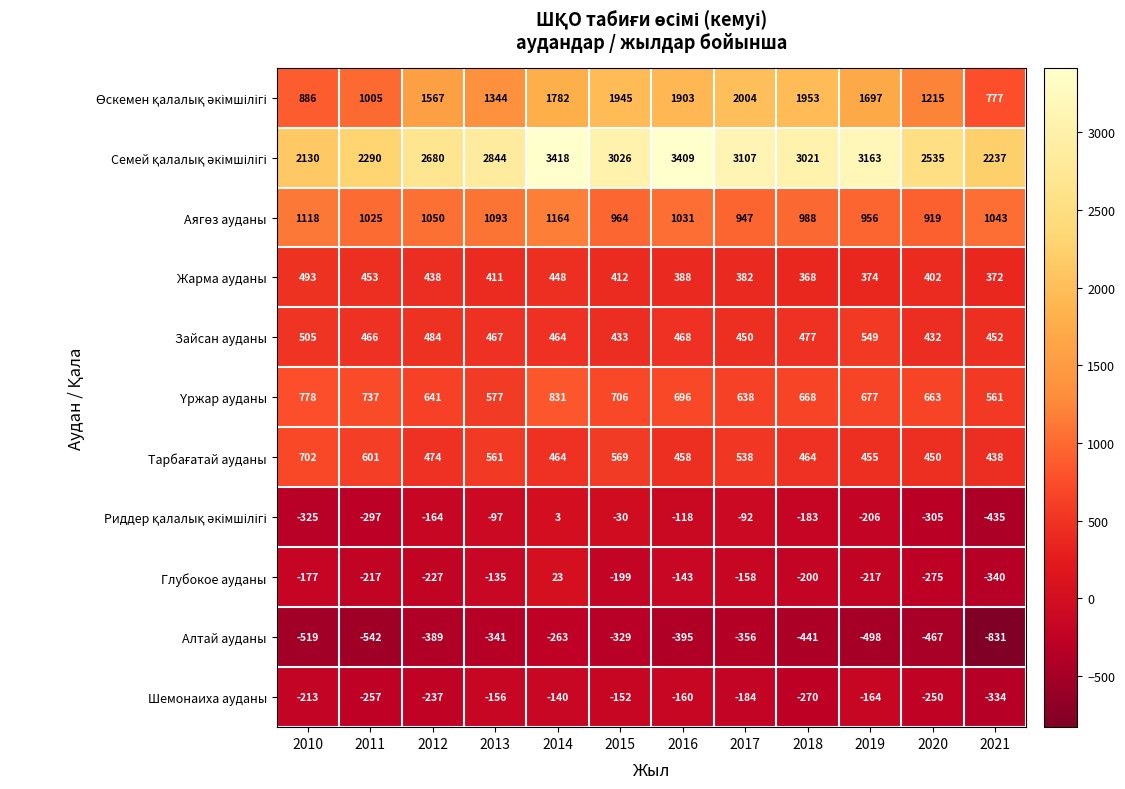

Is it true that Алтай ауданы equals -820 at 2011?

False